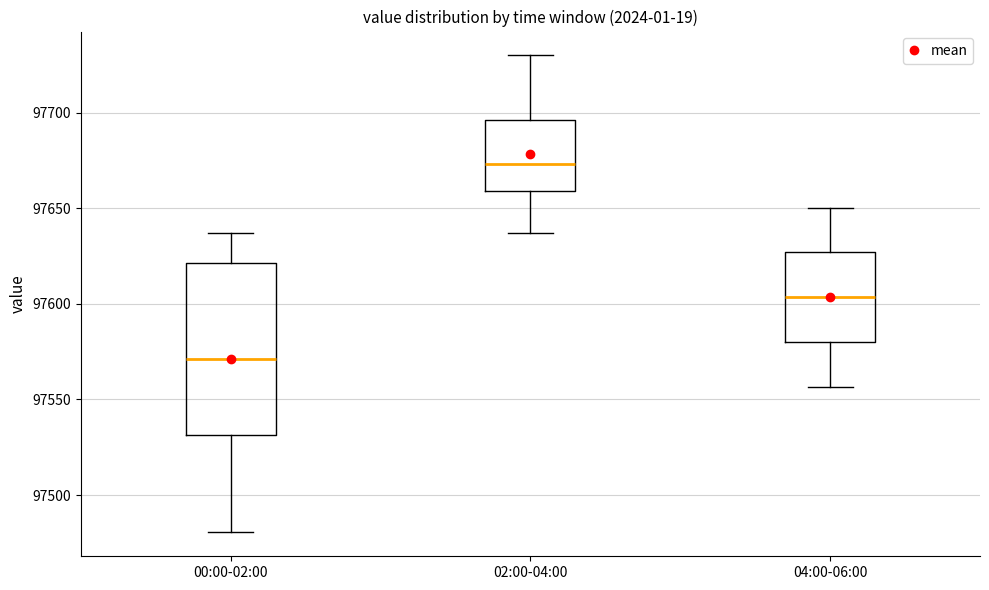

Where is the upper edge of the box for 00:00-02:00 on the y-axis? The values are not printed on the chart, so give them approximately, as read against the axis.

97620